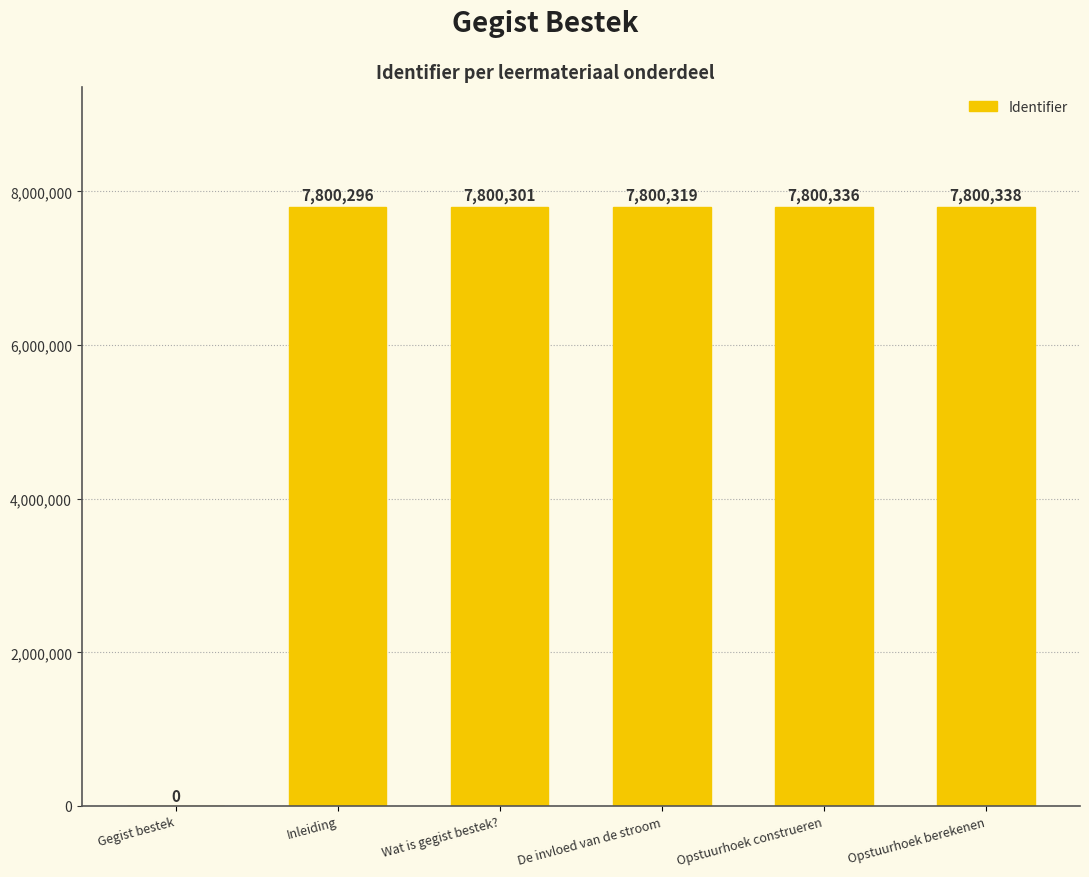

Which has a higher value, Gegist bestek or Inleiding?

Inleiding